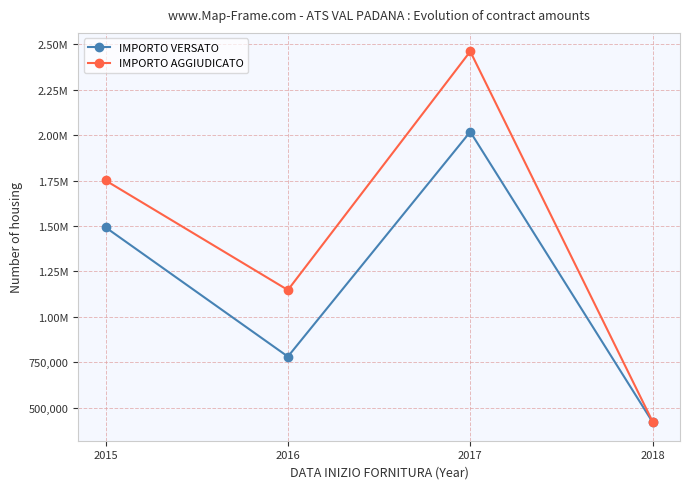

What are all the series names shown in the legend?

IMPORTO VERSATO, IMPORTO AGGIUDICATO